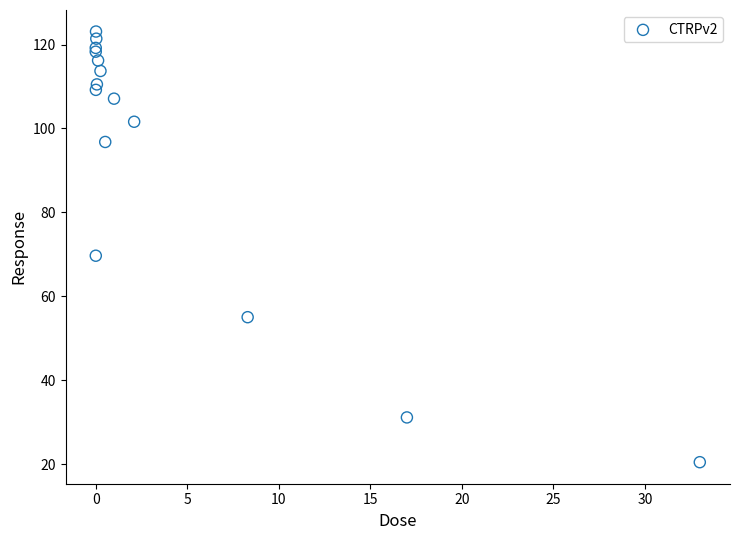

What Y value in the scatter plot is closest to 71?

69.7